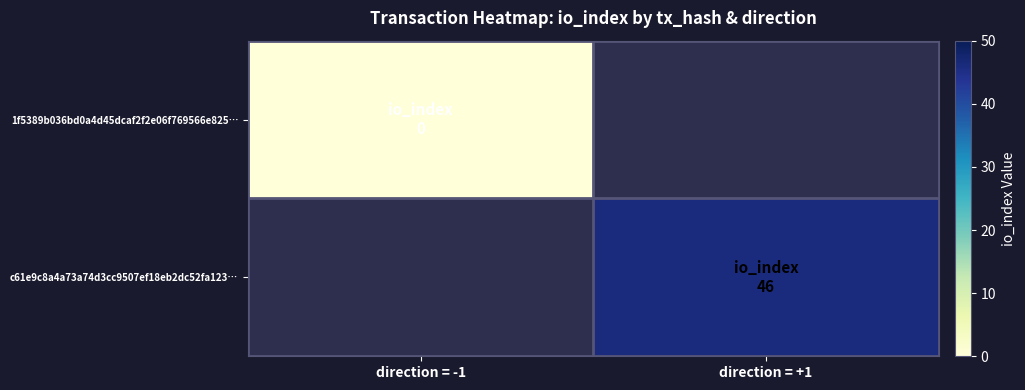

Which series has the largest total across all categories?

c61e9c8a4a73a74d3cc9507ef18eb2dc52fa123…